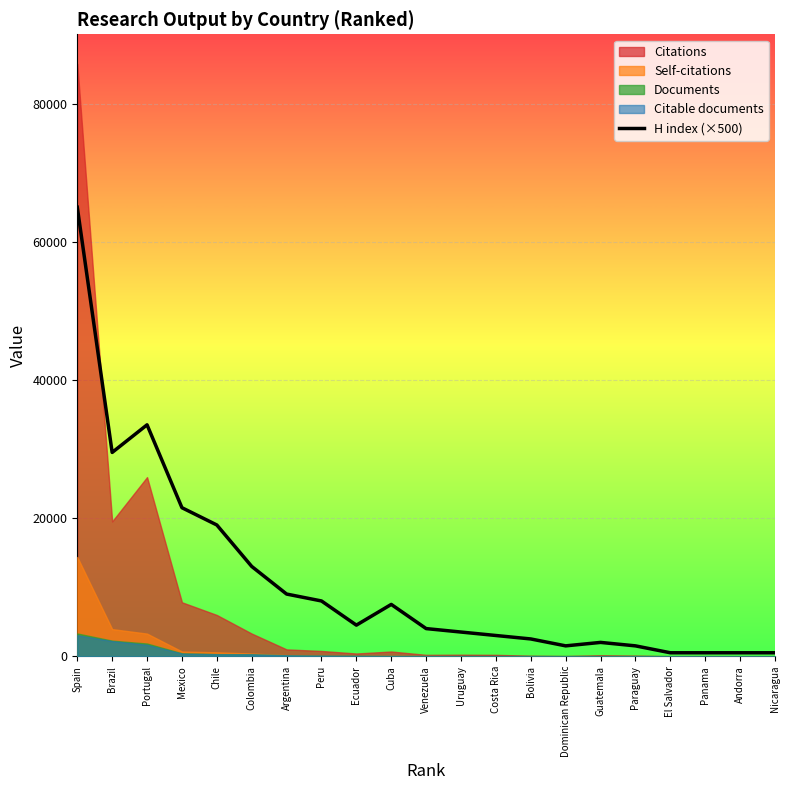

What is the sum of all values?

230500